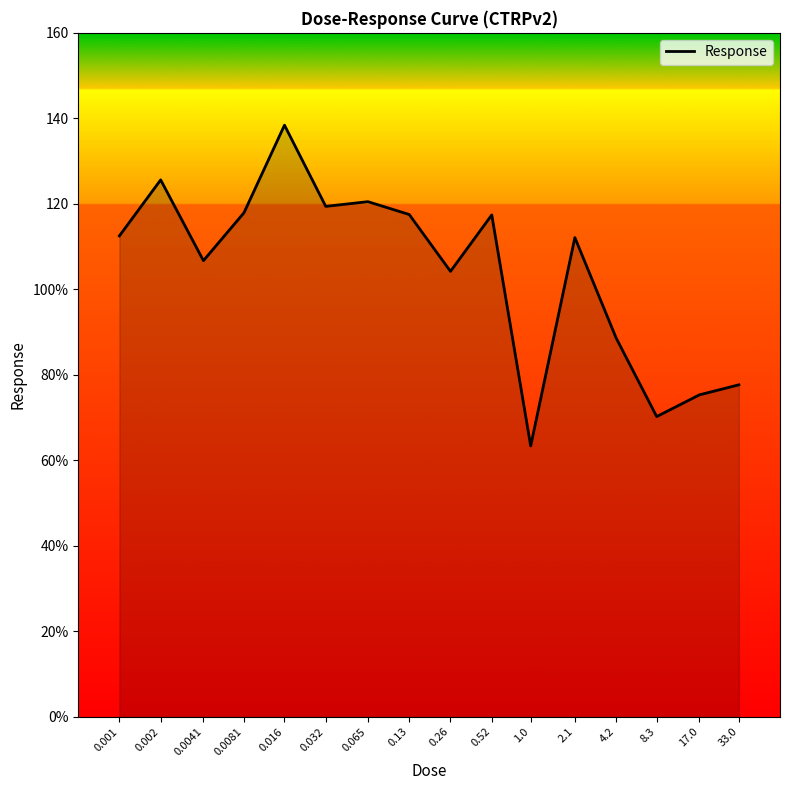

Does the chart display data point markers on the line(s)?

No